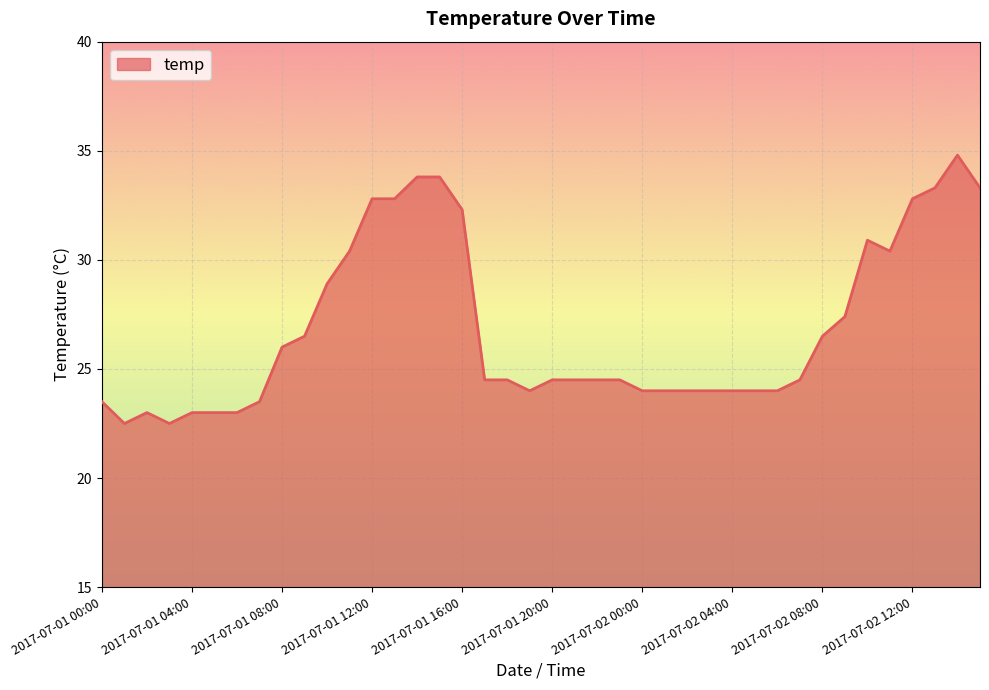

Does the chart display data point markers on the line(s)?

No